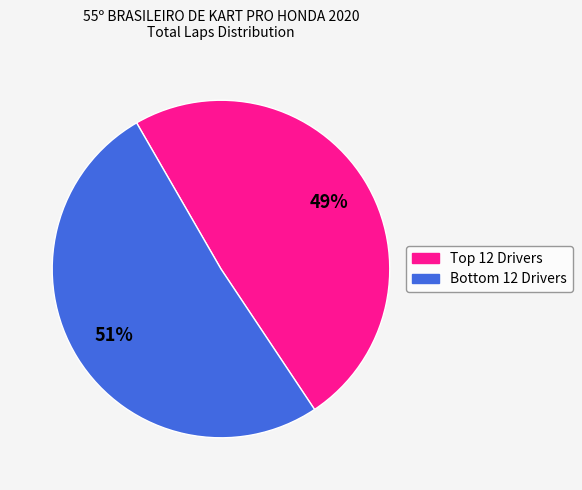

To the nearest percent, what is the difference between the largest and smallest slice percentages?

2%